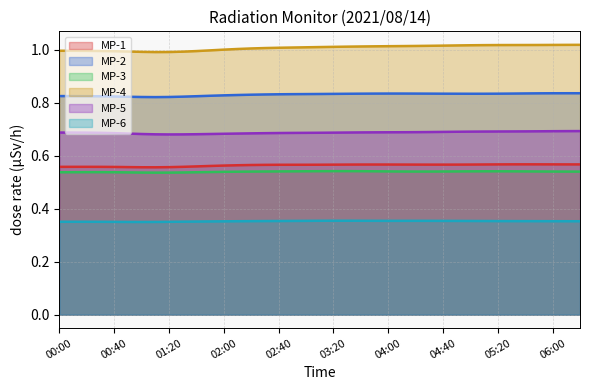

Rank the series at 02:00 from highest to lowest value.

MP-4, MP-2, MP-5, MP-1, MP-3, MP-6